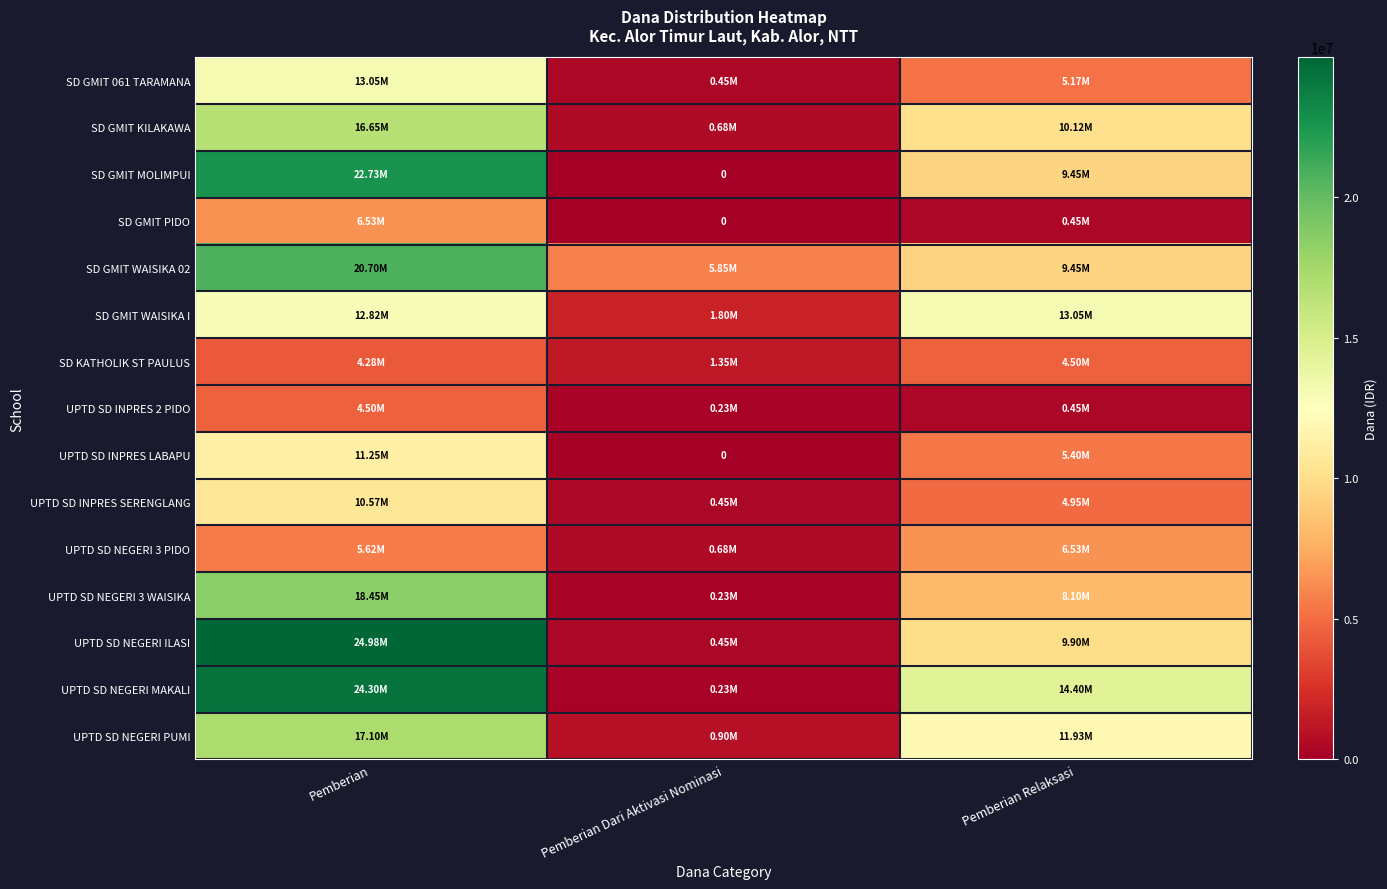

Which has a higher value, Pemberian Dari Aktivasi Nominasi or Pemberian?

Pemberian